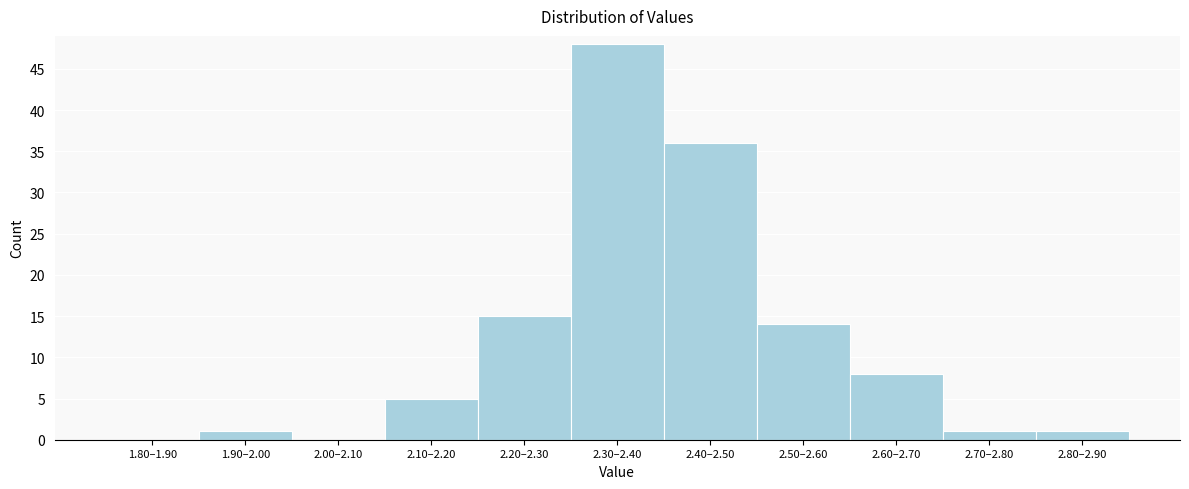

Reading left to right, what are all the values shown in this chart?

1.80–1.90=0	1.90–2.00=1	2.00–2.10=0	2.10–2.20=5	2.20–2.30=15	2.30–2.40=48	2.40–2.50=36	2.50–2.60=14	2.60–2.70=8	2.70–2.80=1	2.80–2.90=1